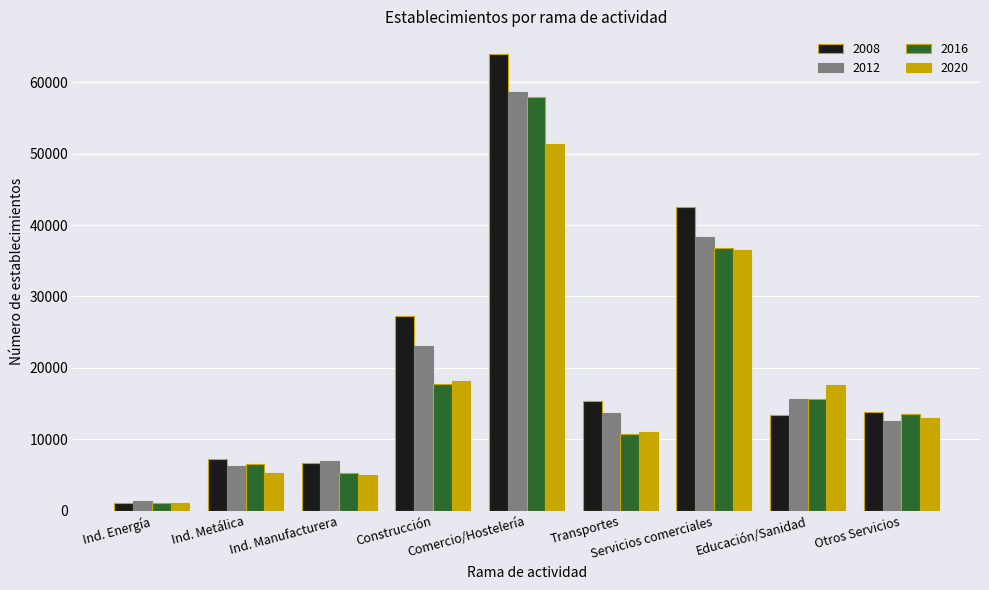

What is the difference between the second highest and second lowest values in the 2012 series?

32057.0